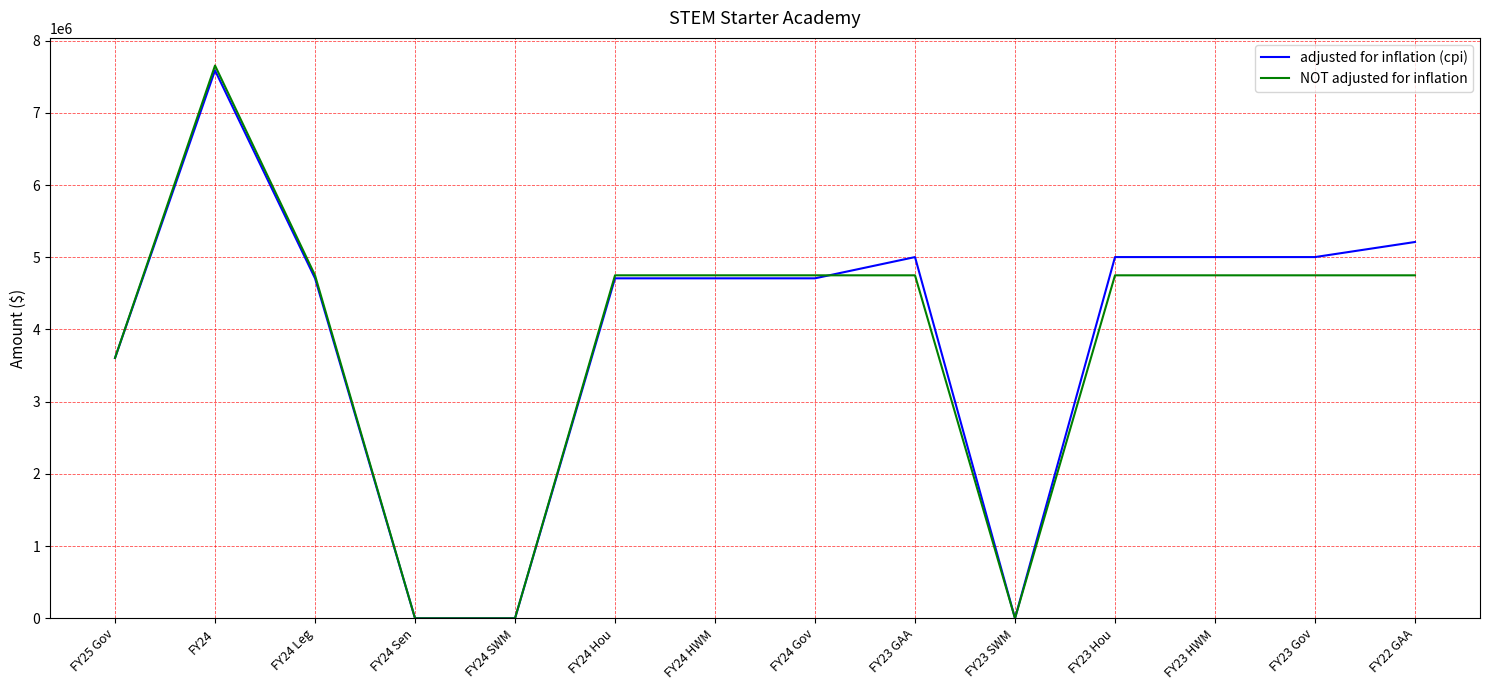

The value of NOT adjusted for inflation at FY24 Gov is 1640384. True or false?

False